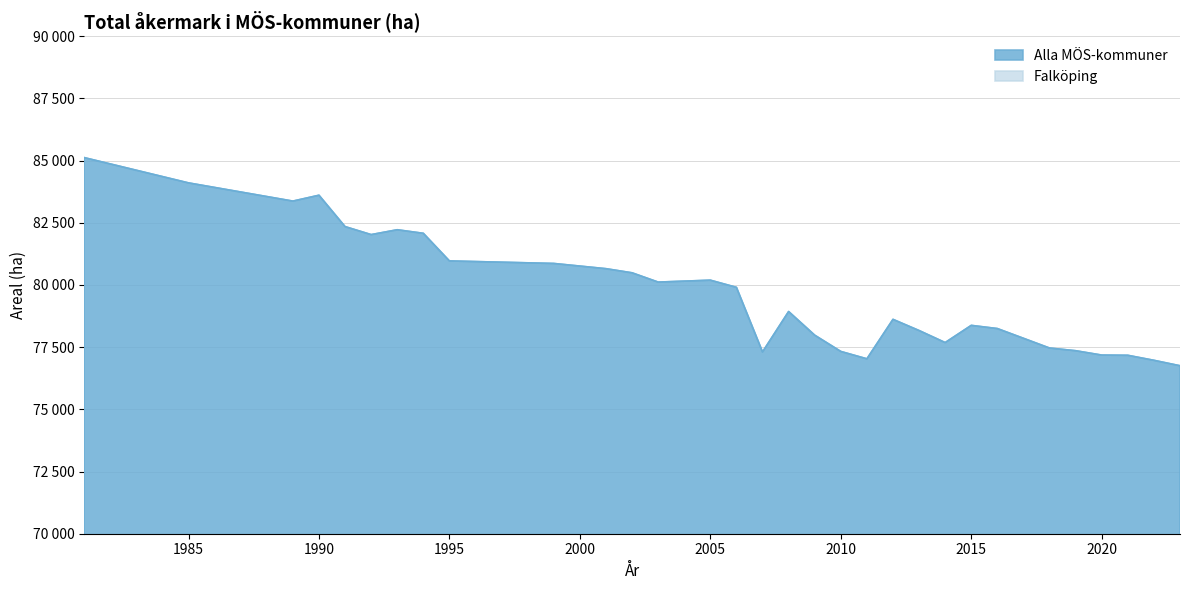

What is the ratio of the value at 2015 to the value at 1995?

1.0